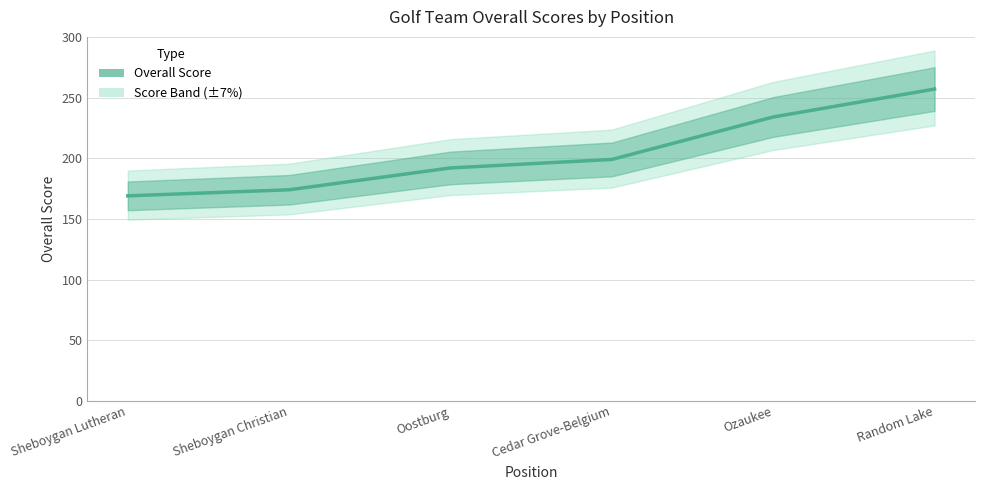

What position from the left is Cedar Grove-Belgium?

4